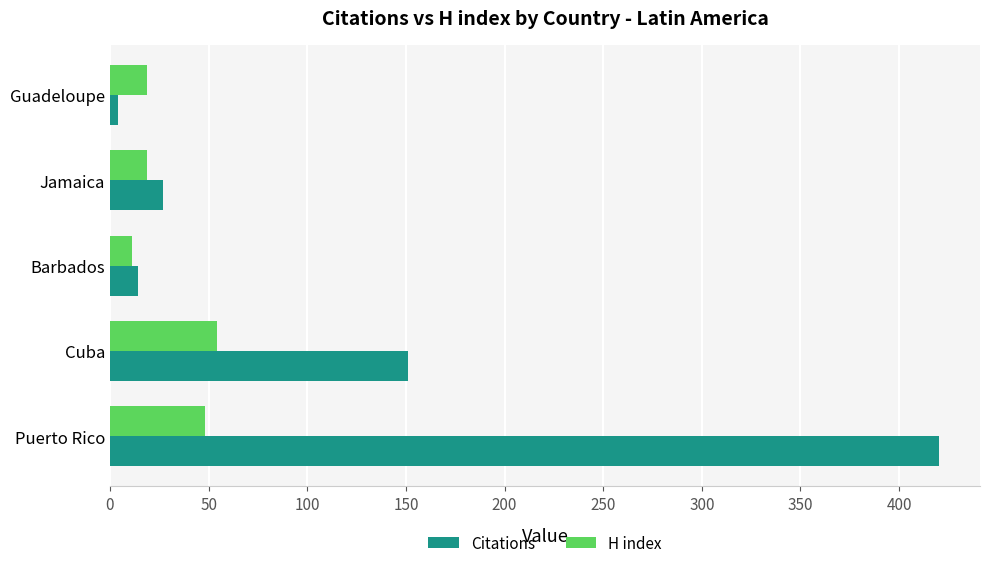

What is the difference between the maximum and minimum values in the H index series?

43